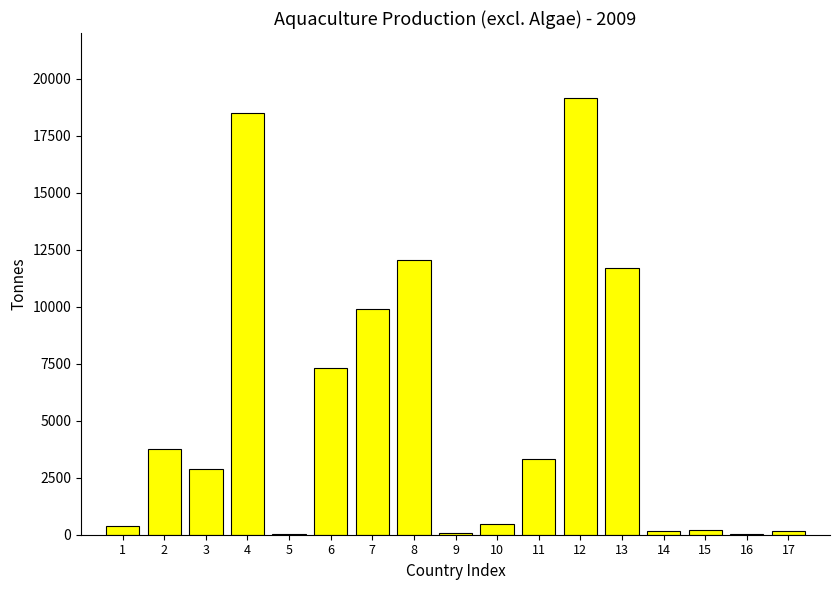

What is the maximum value shown in the chart?

19143